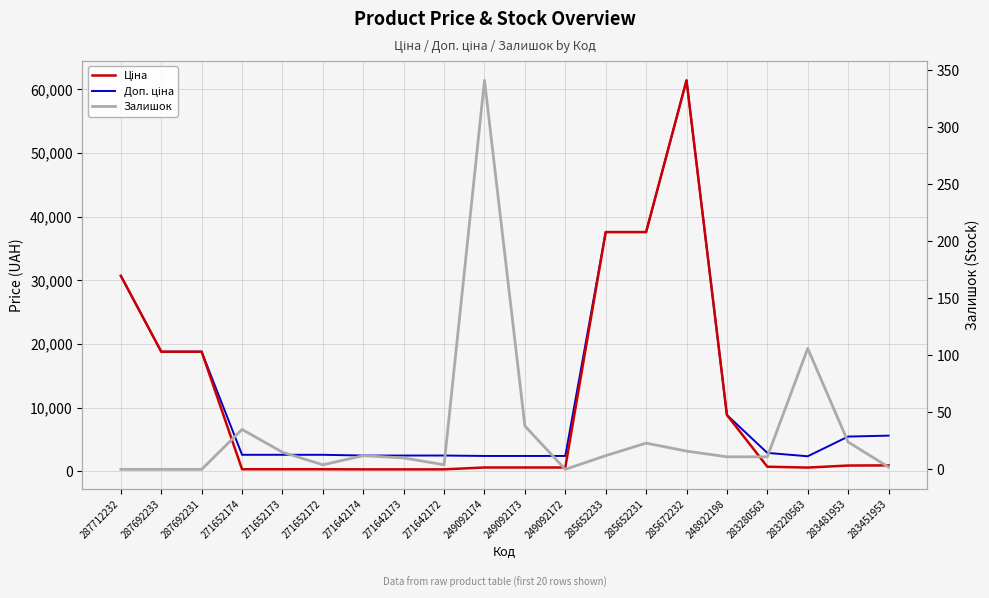

Reading left to right, what are all the values shown in this chart?

Ціна: 287712232=30717.1	287692233=18796.8	287692231=18796.8	271652174=324.8	271652173=324.8	271652172=324.8	271642174=310.3	271642173=310.3	271642172=310.3	249092174=603.7	249092173=603.7	249092172=603.7	285652233=37593.6	285652231=37593.6	285672232=61434.3	248922198=8856.7	283280563=724.5	283220563=591.6	283481953=910.4	283451953=934.5
Доп. ціна: 287712232=30717.1	287692233=18796.8	287692231=18796.8	271652174=2598.3	271652173=2598.3	271652172=2598.3	271642174=2482.4	271642173=2482.4	271642172=2482.4	249092174=2414.8	249092173=2414.8	249092172=2414.8	285652233=37593.6	285652231=37593.6	285672232=61434.3	248922198=8856.7	283280563=2897.8	283220563=2366.5	283481953=5462.3	283451953=5607.2
Залишок: 287712232=0.0	287692233=0.0	287692231=0.0	271652174=35.0	271652173=15.0	271652172=4.0	271642174=12.0	271642173=10.0	271642172=4.0	249092174=341.0	249092173=38.0	249092172=0.0	285652233=12.0	285652231=23.0	285672232=16.0	248922198=11.0	283280563=11.0	283220563=106.0	283481953=24.0	283451953=2.0